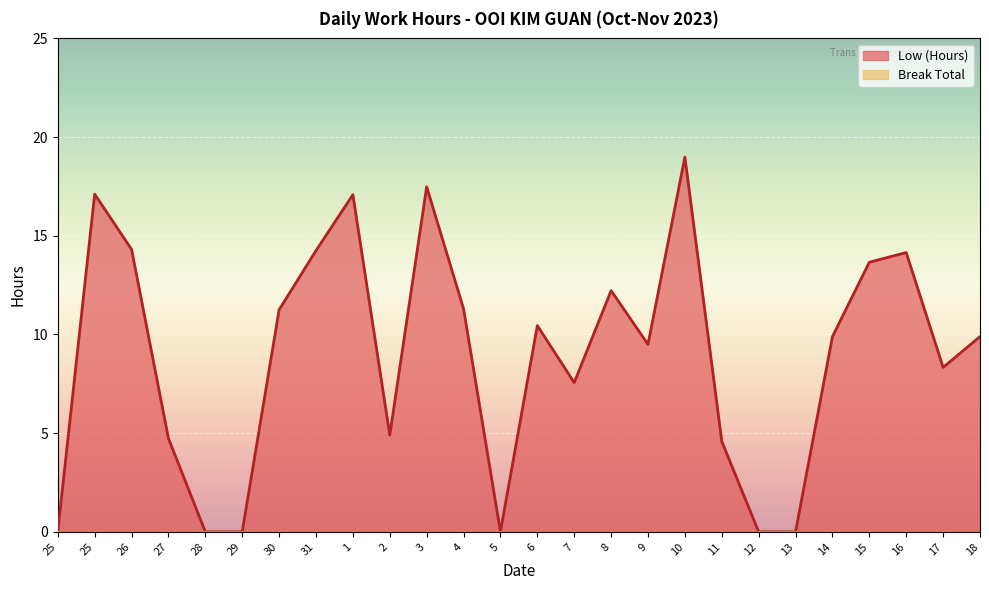

How many lines are shown in the chart?

2